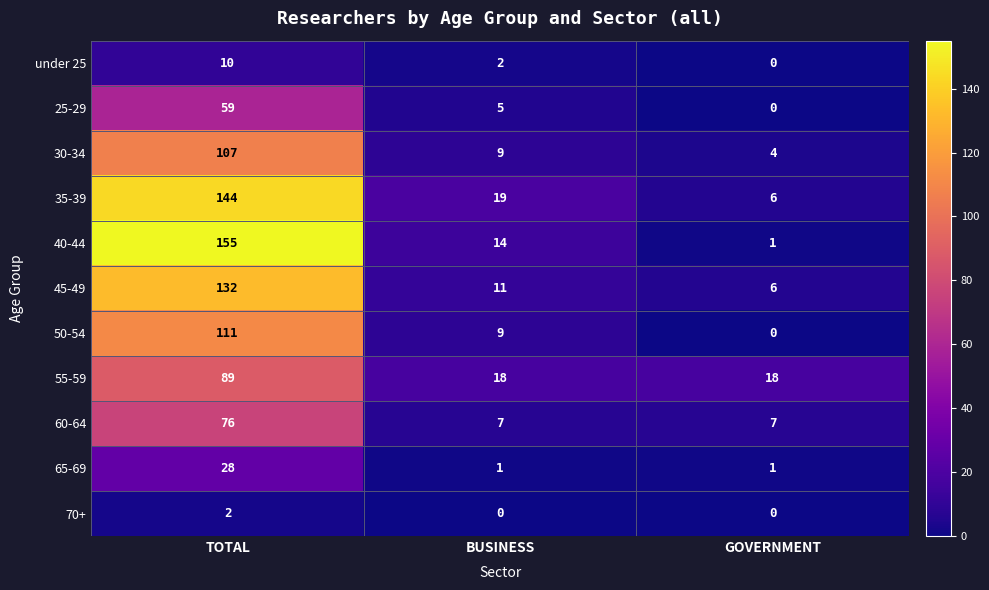

Which series has the largest range (max minus min)?

40-44